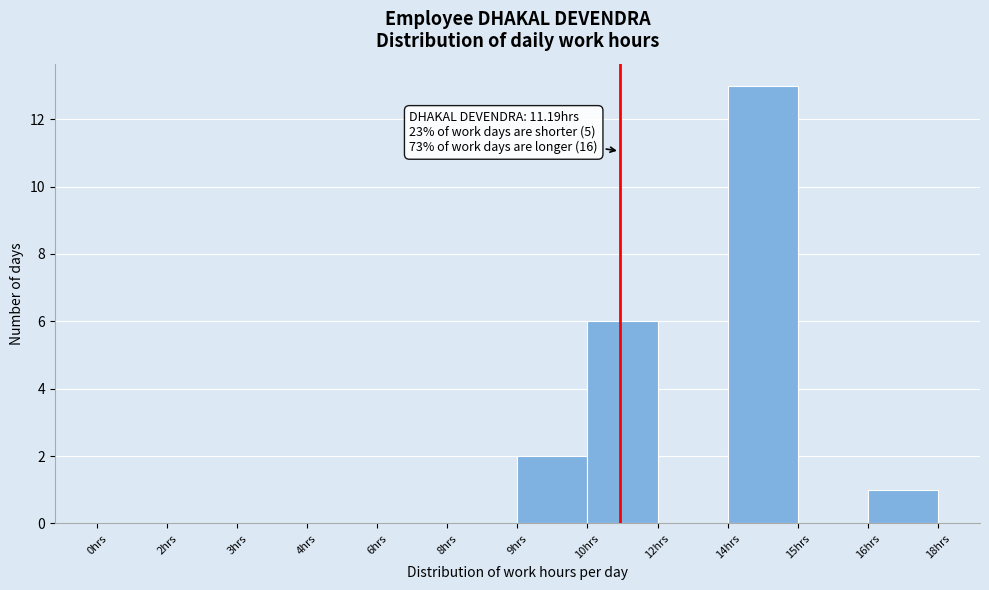

Reading left to right, transcribe all the data shown in this chart.

0hrs=0	2hrs=0	3hrs=0	4hrs=0	6hrs=0	8hrs=0	9hrs=2	10hrs=6	12hrs=0	14hrs=13	15hrs=0	16hrs=1